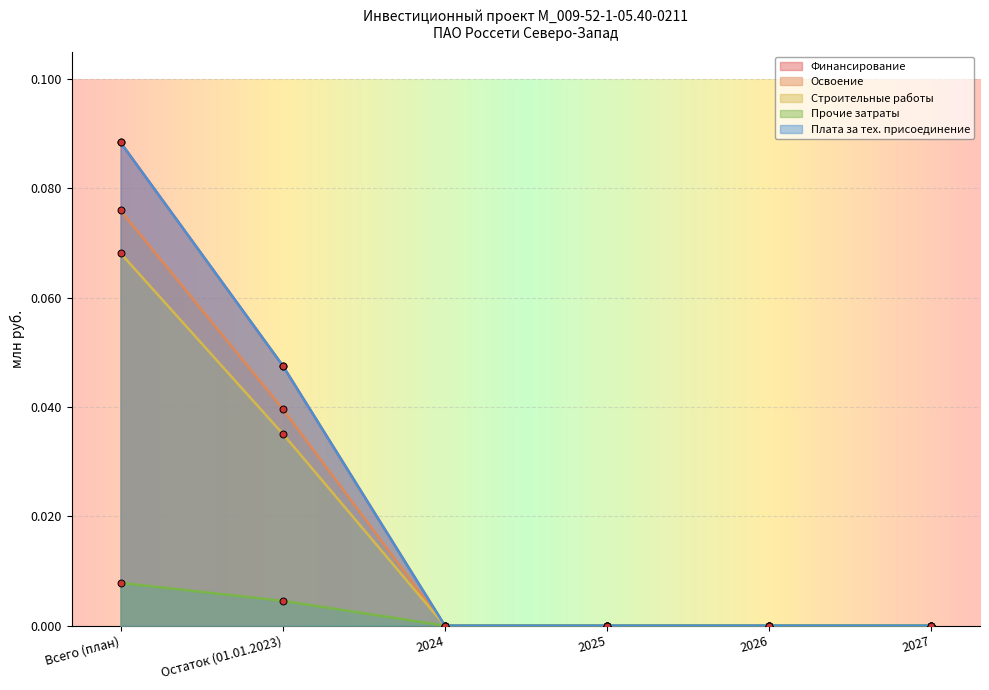

At which label is Строительные работы closest to 0?

2024